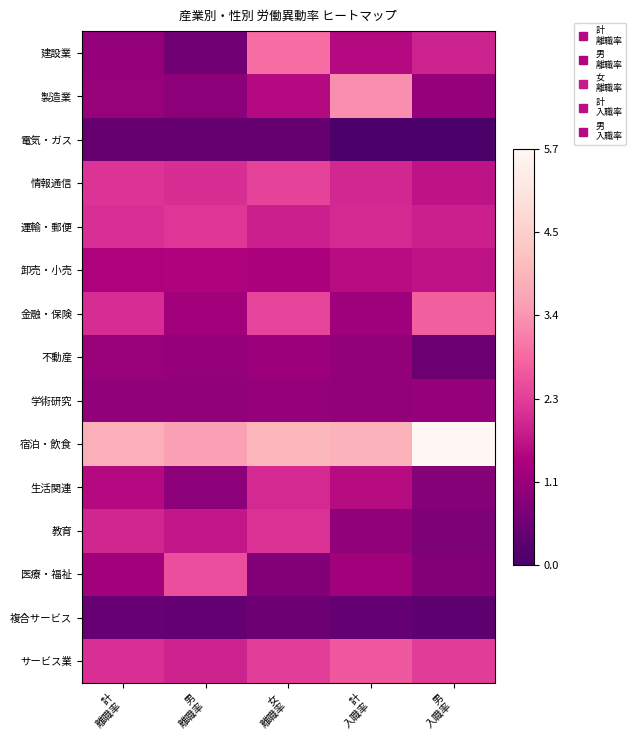

Rank the series at 計 離職率 from lowest to highest value.

電気・ガス, 複合サービス, 学術研究, 建設業, 製造業, 不動産, 医療・福祉, 卸売・小売, 生活関連, 教育, 金融・保険, サービス業, 運輸・郵便, 情報通信, 宿泊・飲食